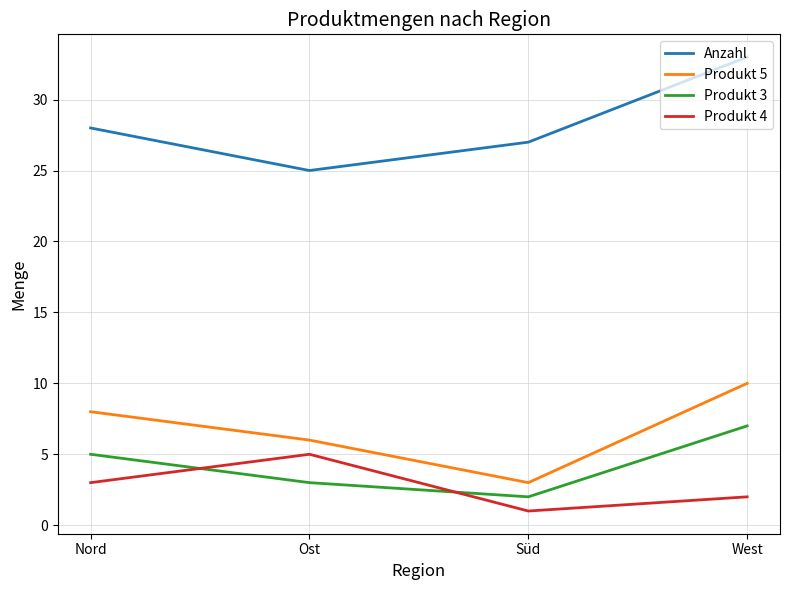

At which label is Anzahl closest to 29?

Nord